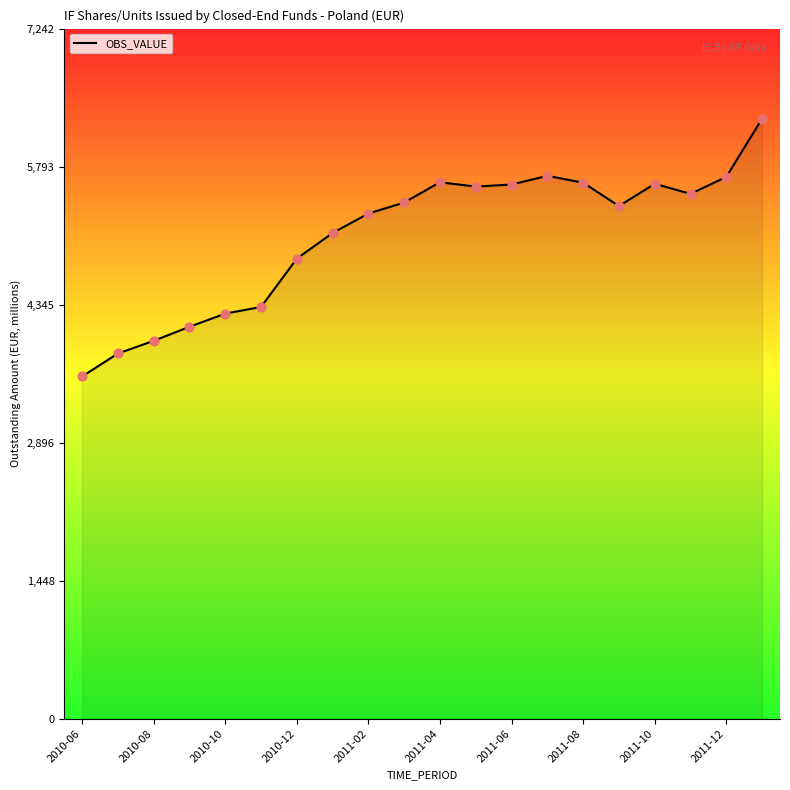

What is the smallest value displayed?

3591.8